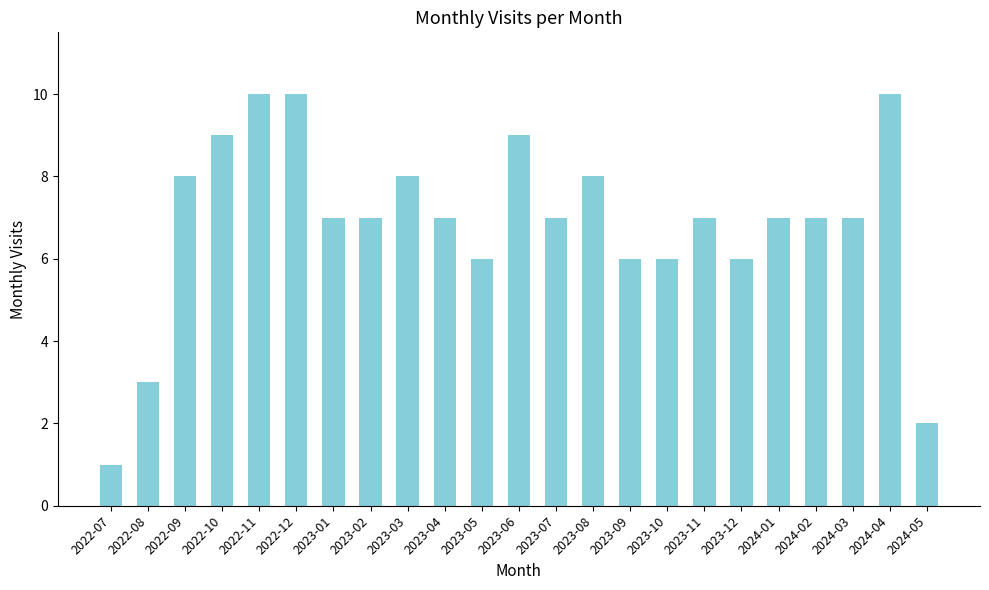

What is the label of the 5th bar from the left?

2022-11